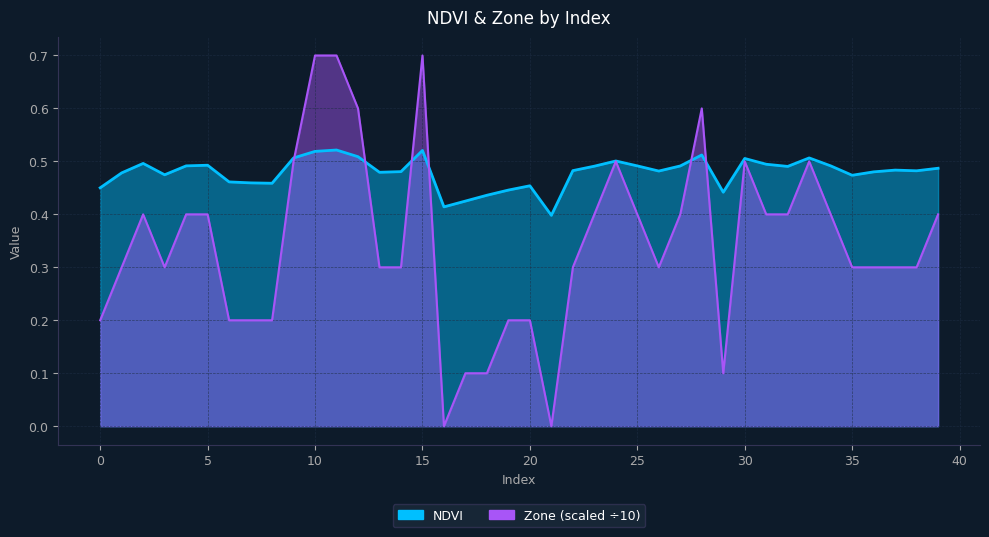

Reading left to right, what are all the values shown in this chart?

NDVI: 0=0.5	1=0.5	2=0.5	3=0.5	4=0.5	5=0.5	6=0.5	7=0.5	8=0.5	9=0.5	10=0.5	11=0.5	12=0.5	13=0.5	14=0.5	15=0.5	16=0.4	17=0.4	18=0.4	19=0.4	20=0.5	21=0.4	22=0.5	23=0.5	24=0.5	25=0.5	26=0.5	27=0.5	28=0.5	29=0.4	30=0.5	31=0.5	32=0.5	33=0.5	34=0.5	35=0.5	36=0.5	37=0.5	38=0.5	39=0.5
Zone: 0=0.2	1=0.3	2=0.4	3=0.3	4=0.4	5=0.4	6=0.2	7=0.2	8=0.2	9=0.5	10=0.7	11=0.7	12=0.6	13=0.3	14=0.3	15=0.7	16=0.0	17=0.1	18=0.1	19=0.2	20=0.2	21=0.0	22=0.3	23=0.4	24=0.5	25=0.4	26=0.3	27=0.4	28=0.6	29=0.1	30=0.5	31=0.4	32=0.4	33=0.5	34=0.4	35=0.3	36=0.3	37=0.3	38=0.3	39=0.4